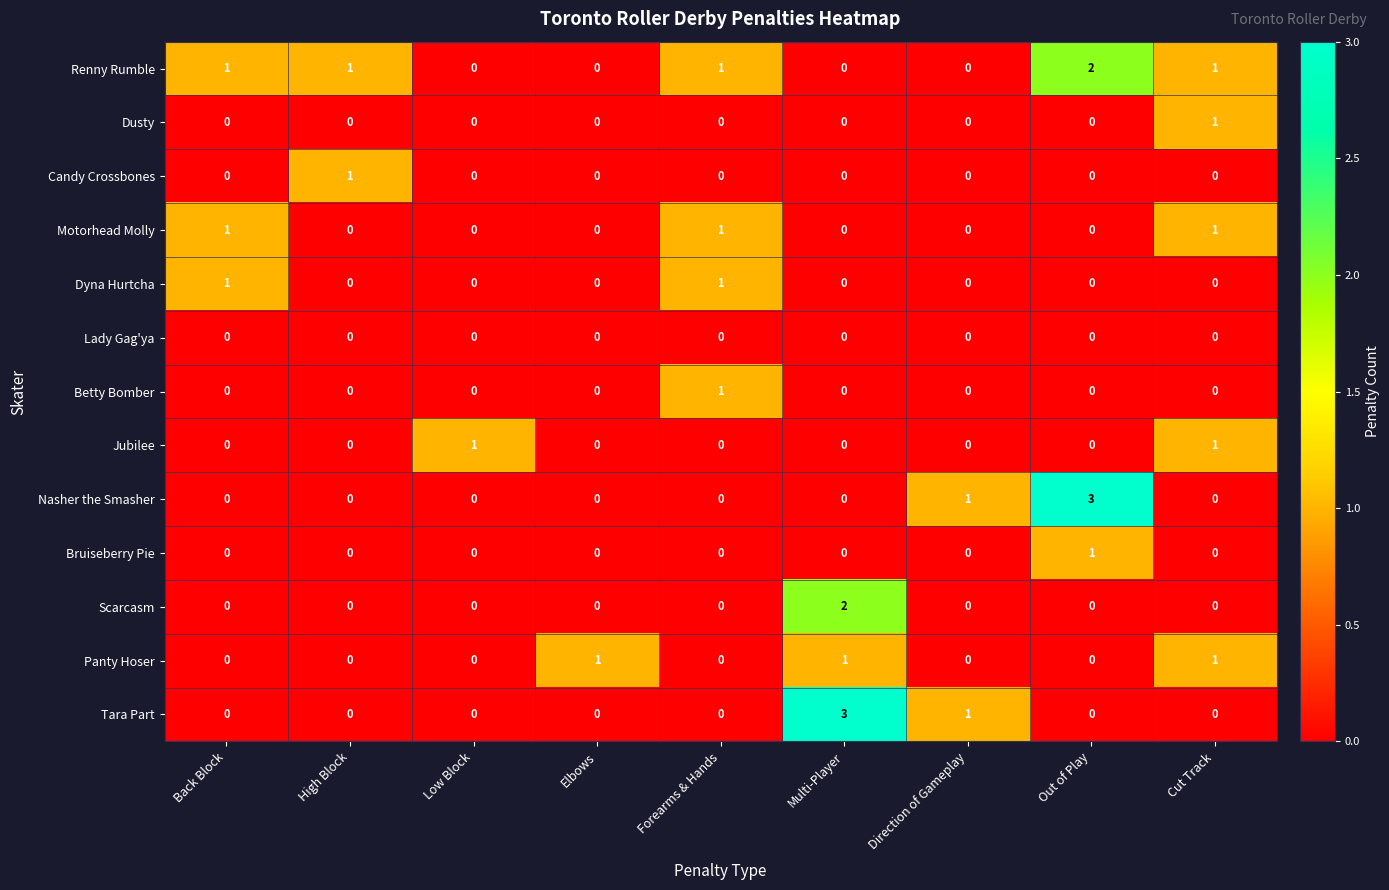

What is the total value across all series at Elbows?

1